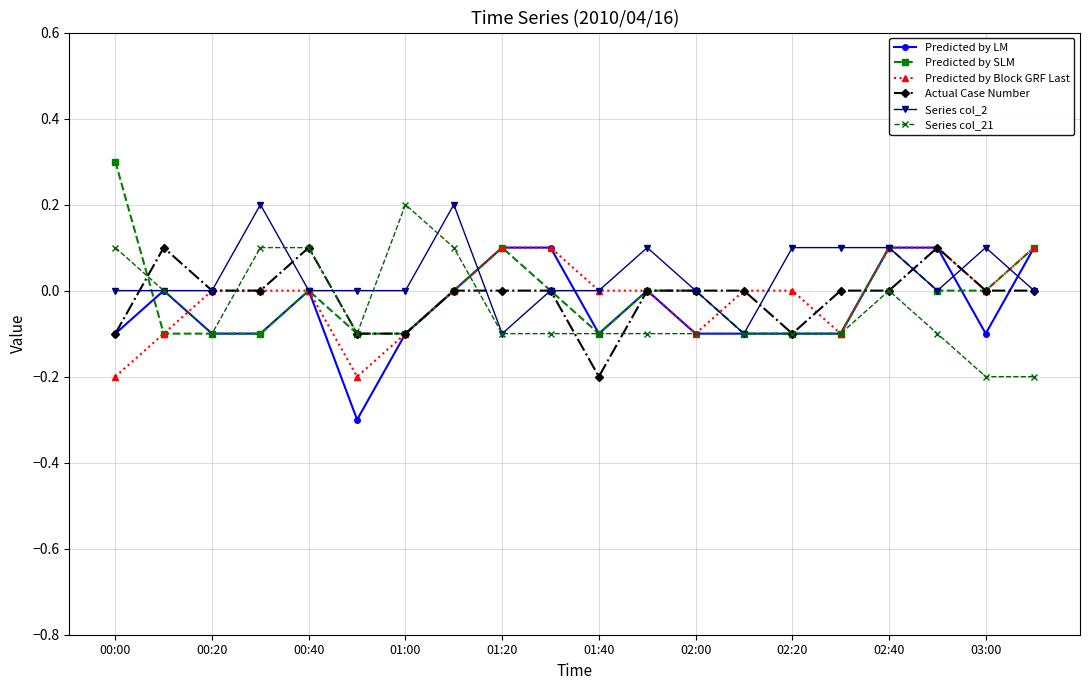

What is the value of the Series col_2 point at the 14th from the left?

-0.1